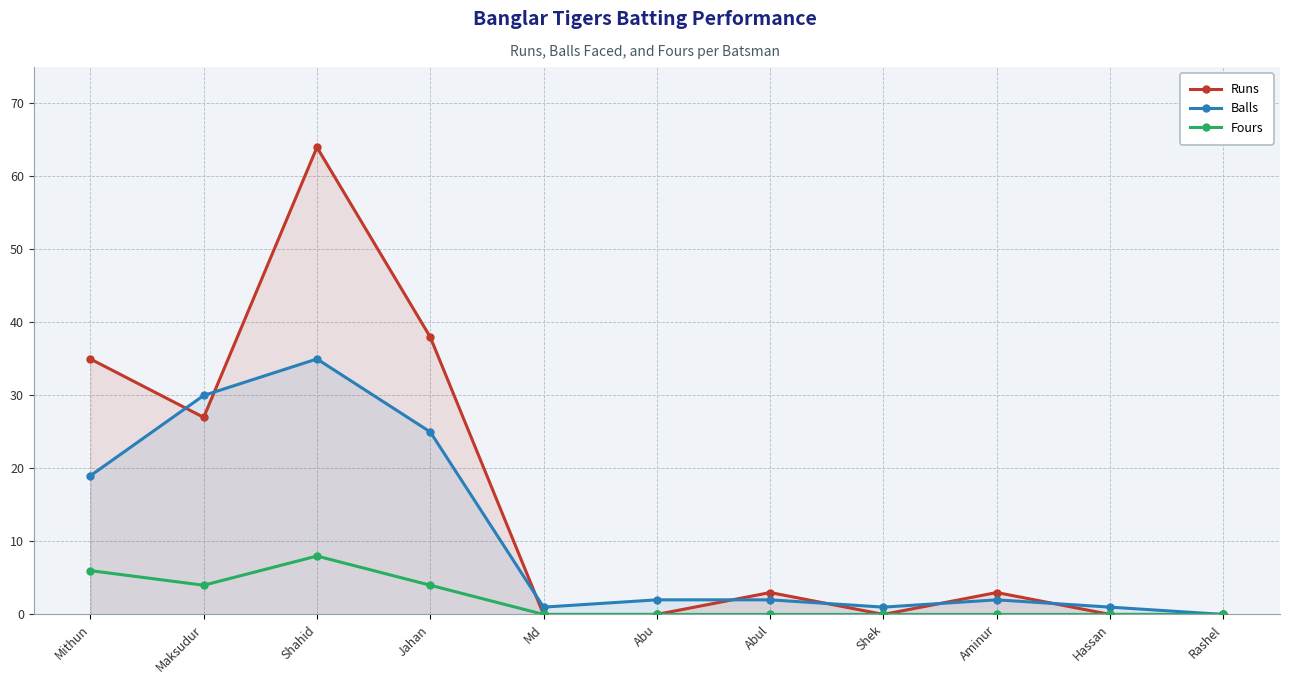

What is the maximum value for Runs?

64